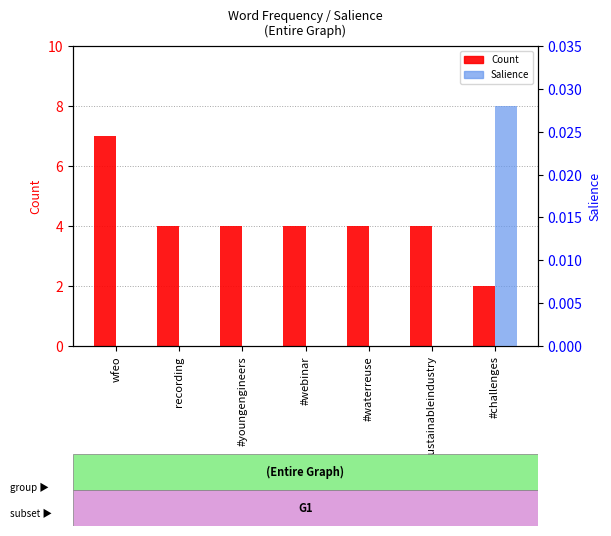

What is the difference between the highest and lowest values at wfeo?

7.0